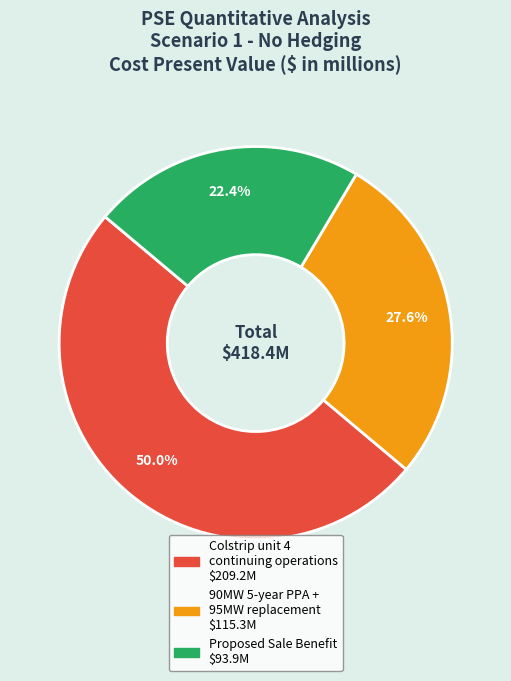

Does Proposed Sale Benefit represent more than half of the total?

No